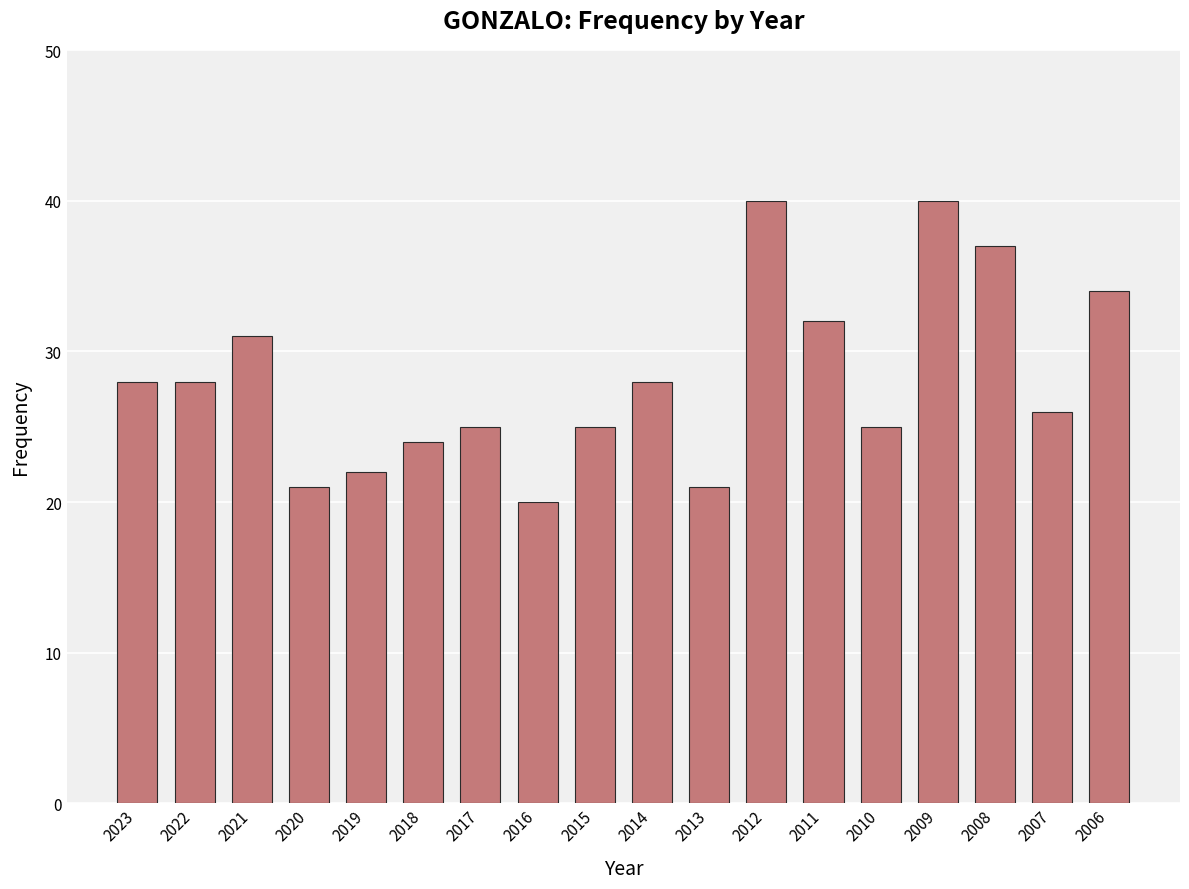

What is the maximum value shown in the chart?

40